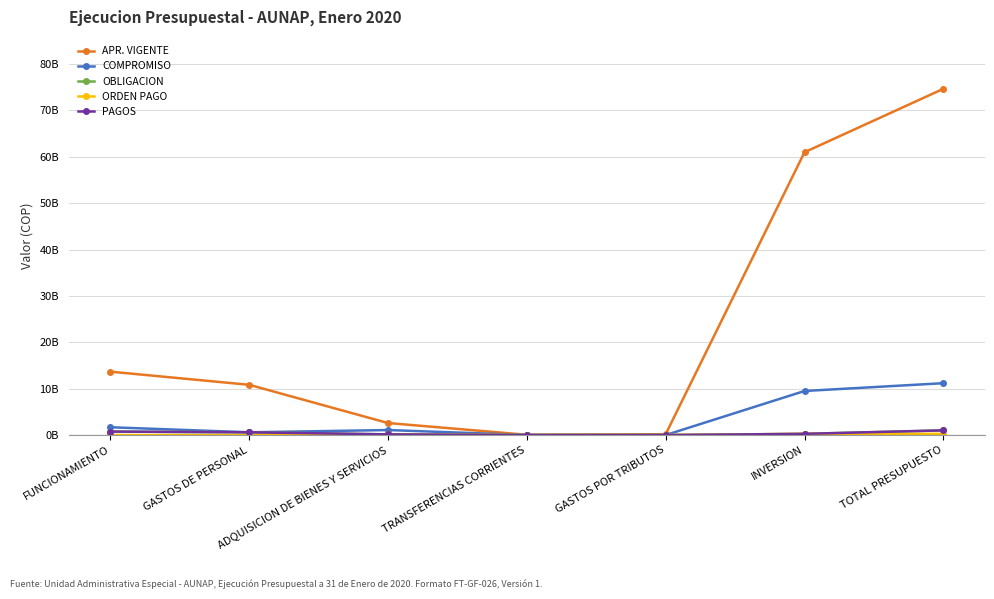

At how many categories does at least one series exceed 61693757314?

1